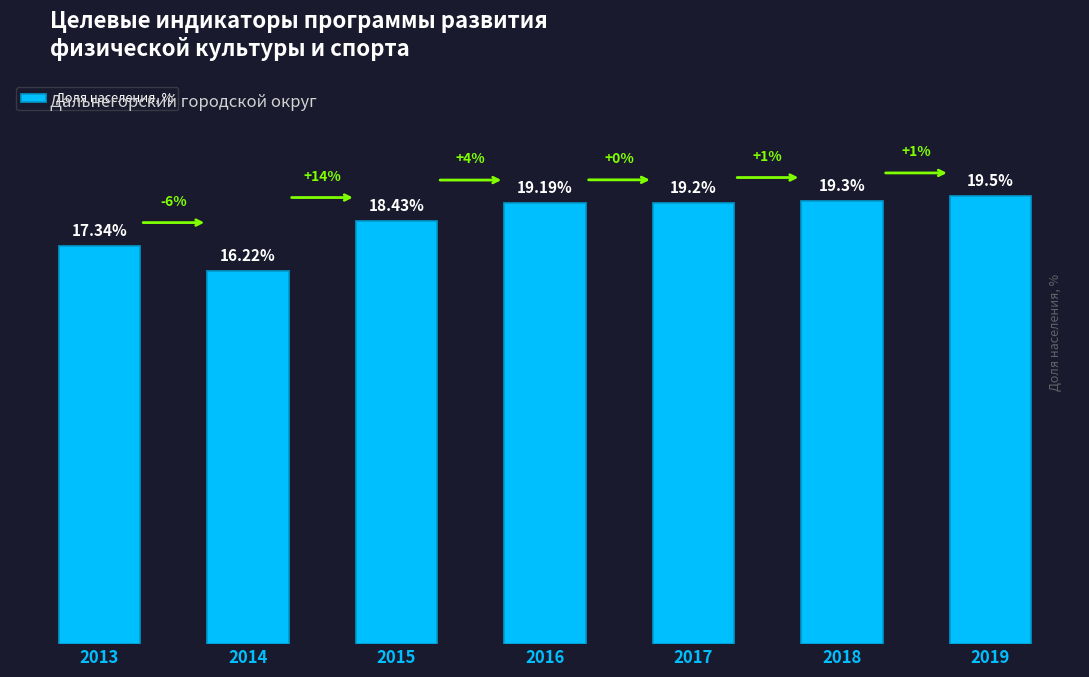

Rank the categories by value from highest to lowest.

2019, 2018, 2017, 2016, 2015, 2013, 2014